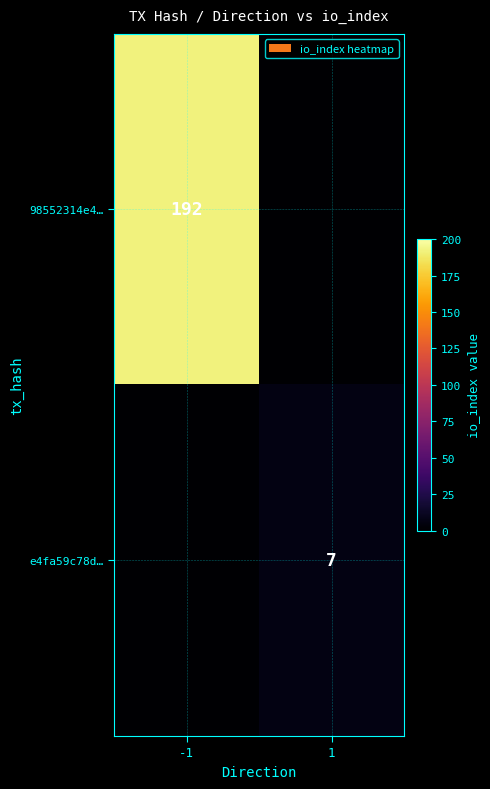

How many categories are shown in the chart?

2